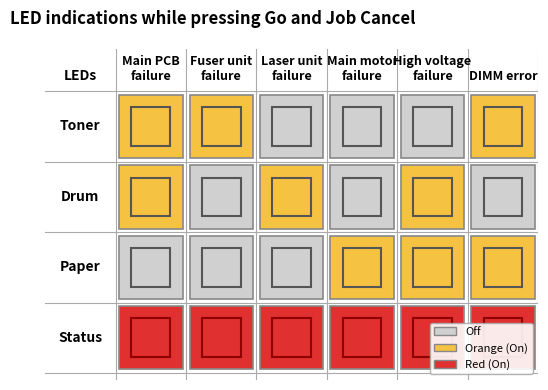

At how many categories does at least one series exceed 1?

6